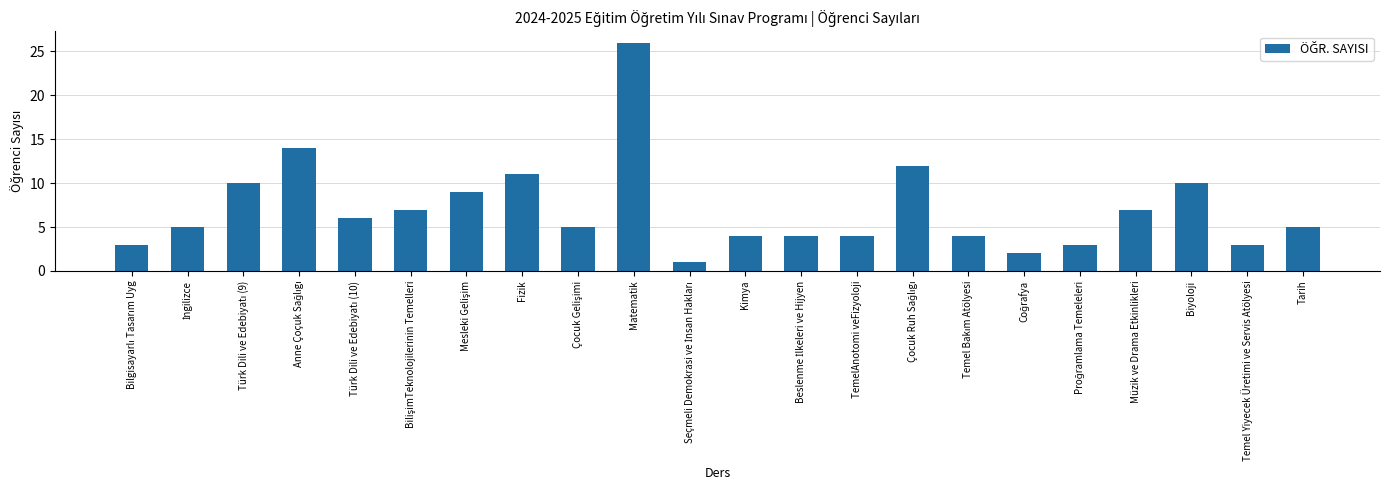

What is the average value?

7